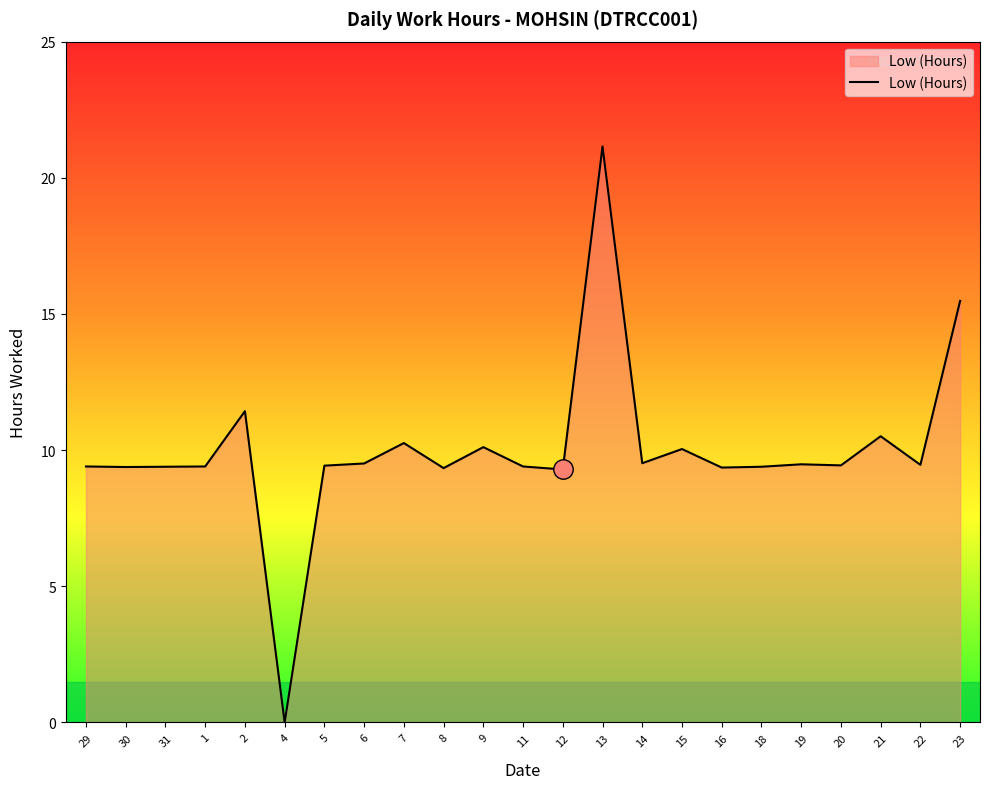

What is the approximate value at 18?

9.4